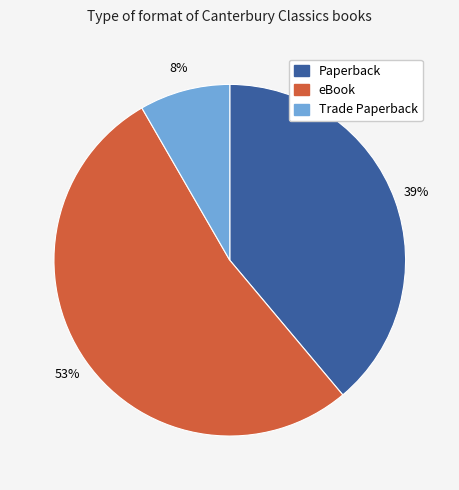

How many slices are in this pie chart?

3